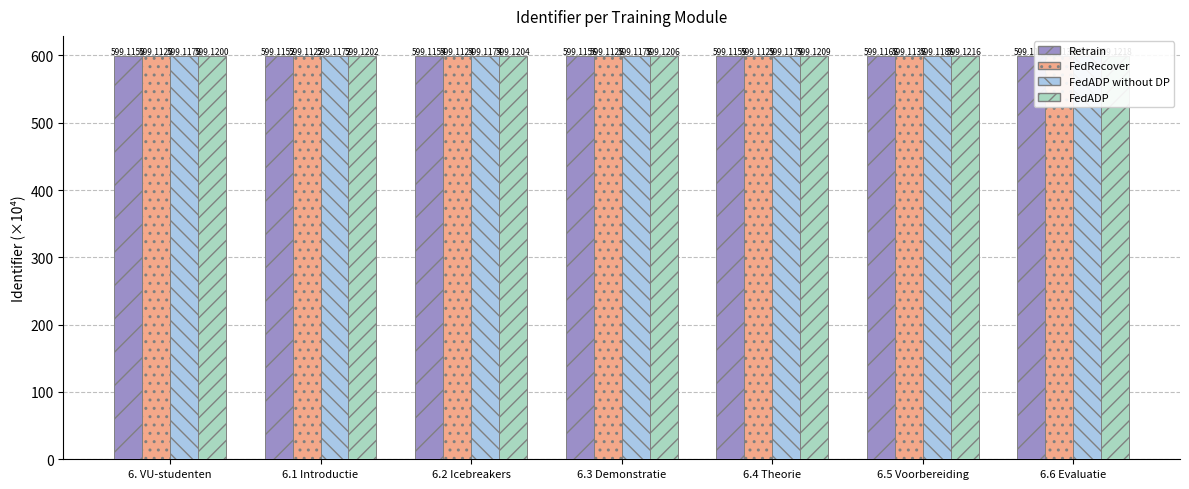

Rank the series at 6.1 Introductie from highest to lowest value.

FedADP, FedADP without DP, Retrain, FedRecover